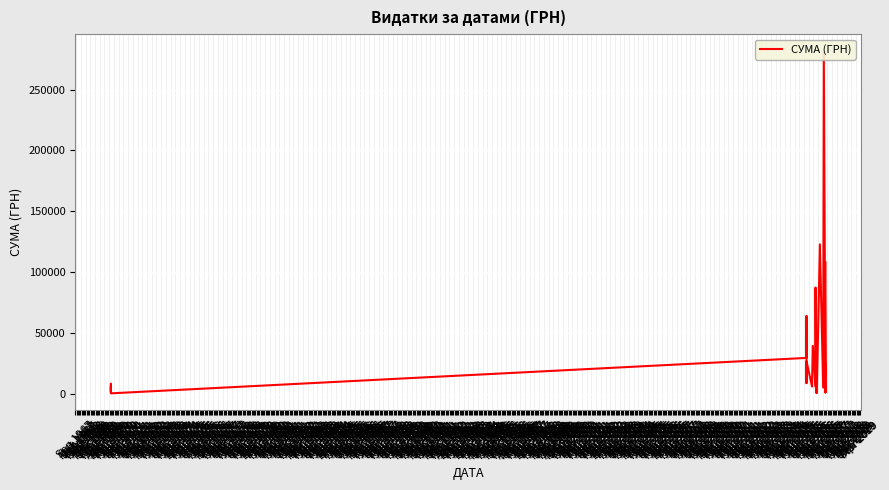

The value at Aug 2016 is 26852.4. True or false?

False